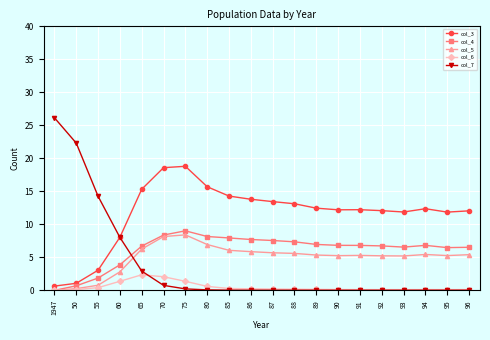

The col_3 series shows 2.8 at 60. True or false?

False